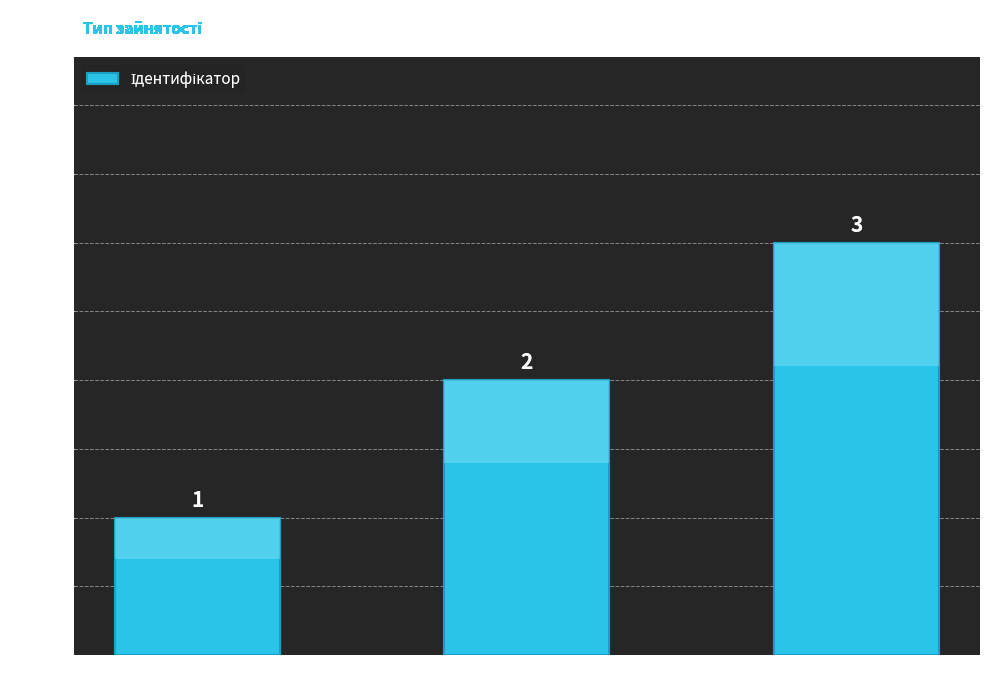

How many values are between 1 and 3?

3